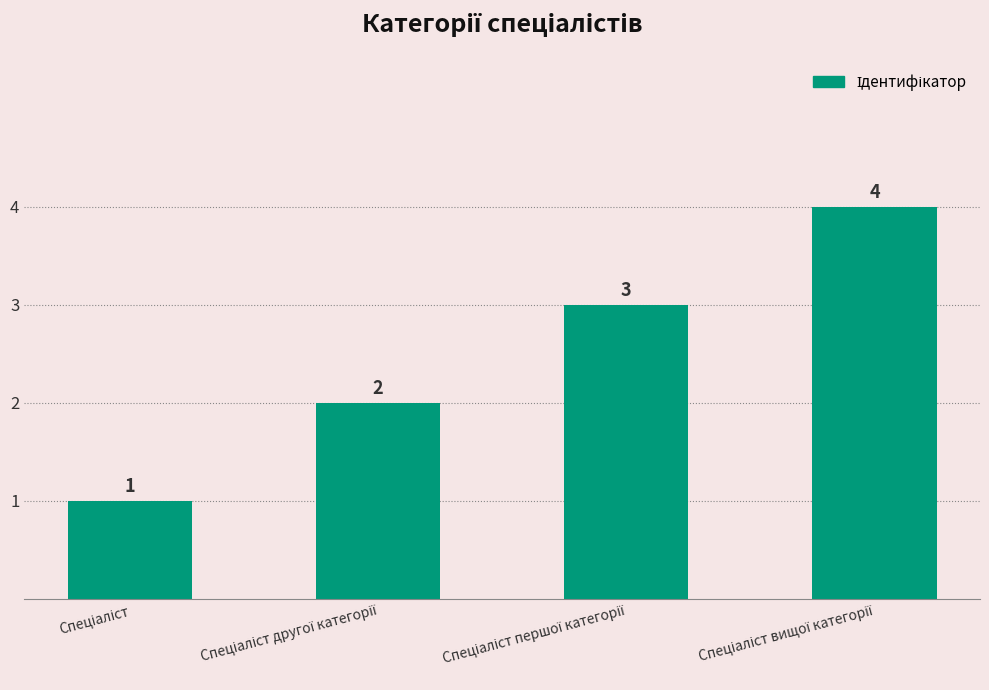

How many categories are shown in the chart?

4